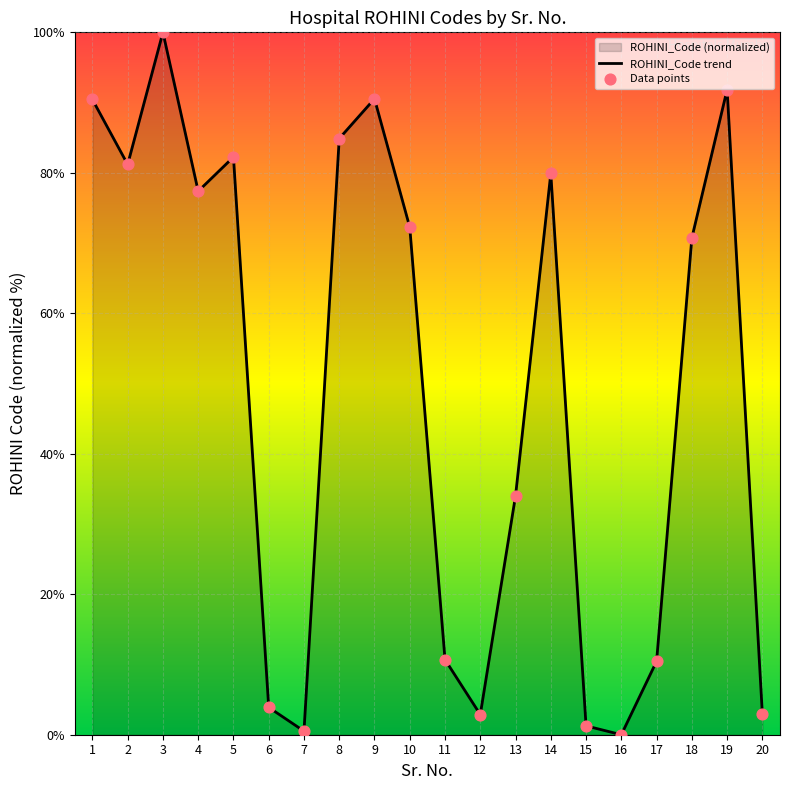

What is the change in value from 1 to 13?

-56.4